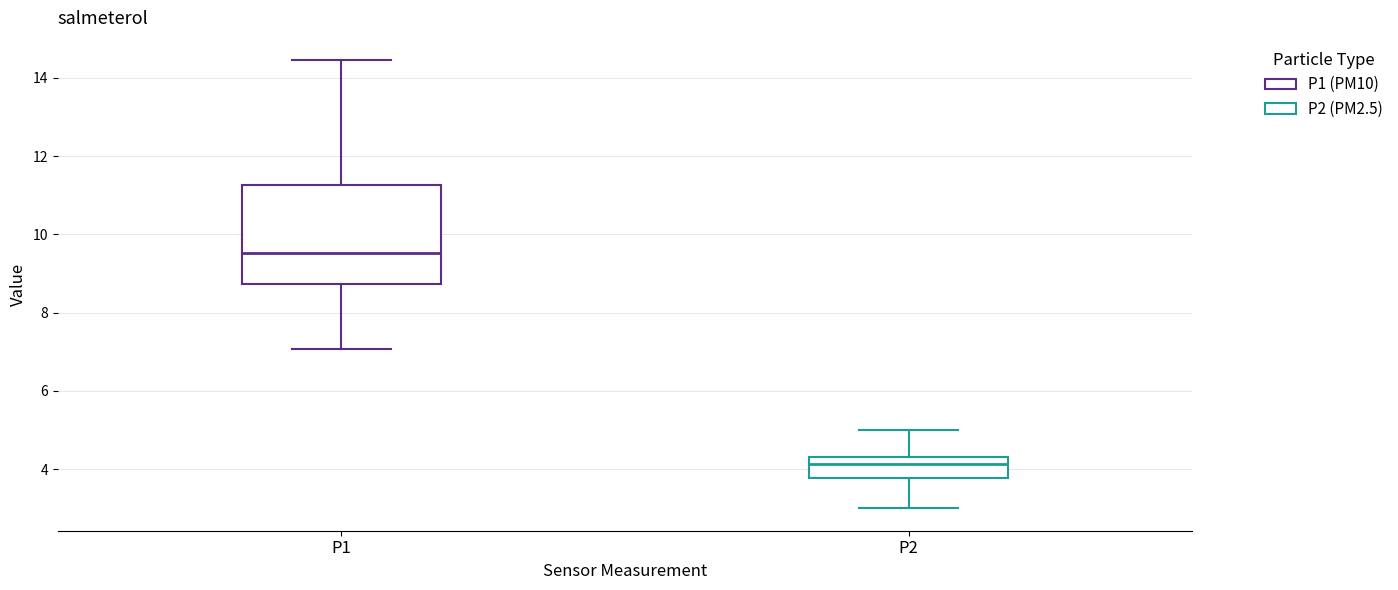

Reading left to right, read every box against the y-axis: the position of its median line, the range the box covers, and the ends of its whiskers. The values are not printed on the chart, so give them approximately, as read against the axis.

P1: median 9.6, box 8.8 to 11.2, whiskers 7.0 to 14.4
P2: median 4.2, box 3.8 to 4.4, whiskers 3.0 to 5.0